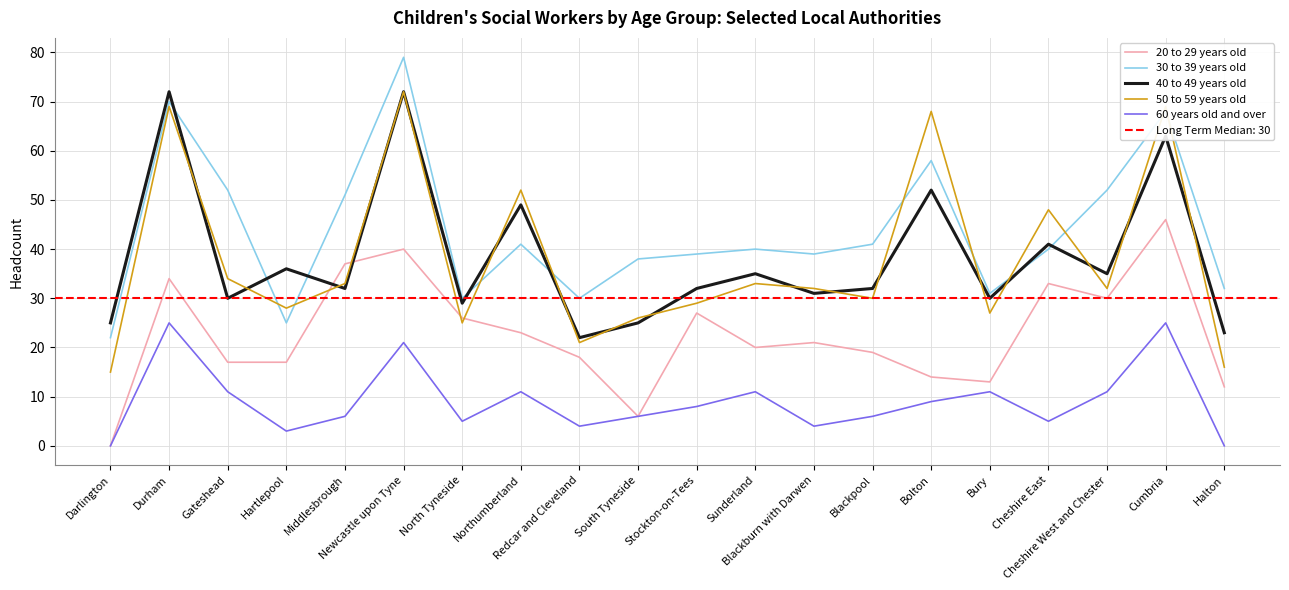

What value does the 40 to 49 years old series have at Cumbria?

63